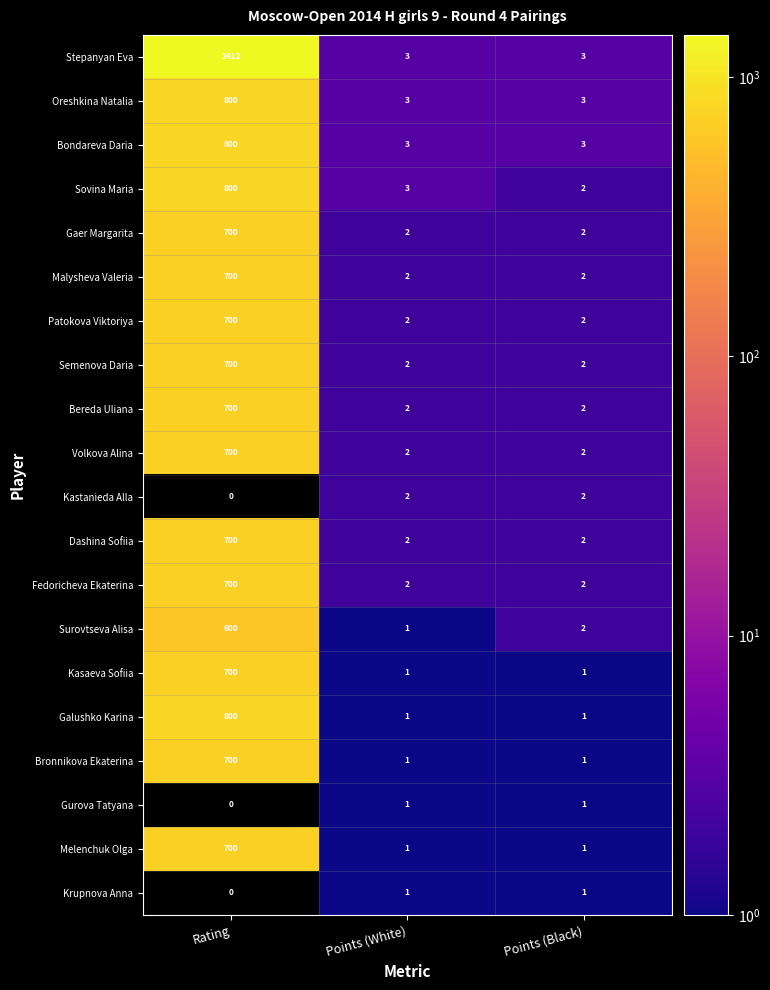

How many data points does each series have?

3